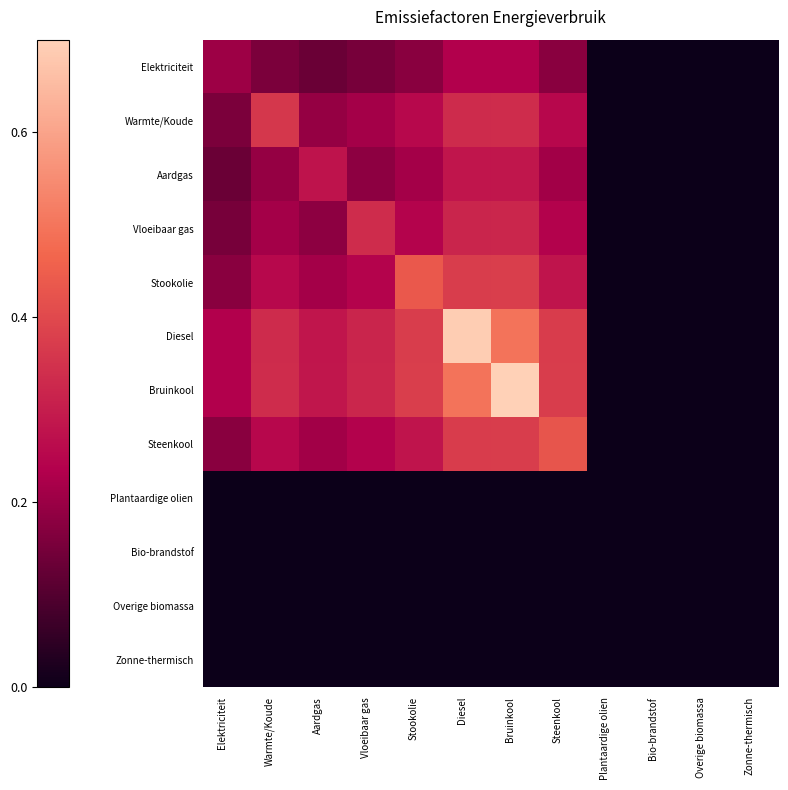

Reading left to right, list all the values displayed in this chart.

Elektriciteit: Elektriciteit=0.2	Warmte/Koude=0.2	Aardgas=0.1	Vloeibaar gas=0.2	Stookolie=0.2	Diesel=0.2	Bruinkool=0.2	Steenkool=0.2	Plantaardige olien=0.0	Bio-brandstof=0.0	Overige biomassa=0.0	Zonne-thermisch=0.0
Warmte/Koude: Elektriciteit=0.2	Warmte/Koude=0.4	Aardgas=0.2	Vloeibaar gas=0.2	Stookolie=0.3	Diesel=0.3	Bruinkool=0.3	Steenkool=0.3	Plantaardige olien=0.0	Bio-brandstof=0.0	Overige biomassa=0.0	Zonne-thermisch=0.0
Aardgas: Elektriciteit=0.1	Warmte/Koude=0.2	Aardgas=0.3	Vloeibaar gas=0.2	Stookolie=0.2	Diesel=0.3	Bruinkool=0.3	Steenkool=0.2	Plantaardige olien=0.0	Bio-brandstof=0.0	Overige biomassa=0.0	Zonne-thermisch=0.0
Vloeibaar gas: Elektriciteit=0.2	Warmte/Koude=0.2	Aardgas=0.2	Vloeibaar gas=0.3	Stookolie=0.2	Diesel=0.3	Bruinkool=0.3	Steenkool=0.2	Plantaardige olien=0.0	Bio-brandstof=0.0	Overige biomassa=0.0	Zonne-thermisch=0.0
Stookolie: Elektriciteit=0.2	Warmte/Koude=0.3	Aardgas=0.2	Vloeibaar gas=0.2	Stookolie=0.4	Diesel=0.4	Bruinkool=0.4	Steenkool=0.3	Plantaardige olien=0.0	Bio-brandstof=0.0	Overige biomassa=0.0	Zonne-thermisch=0.0
Diesel: Elektriciteit=0.2	Warmte/Koude=0.3	Aardgas=0.3	Vloeibaar gas=0.3	Stookolie=0.4	Diesel=0.7	Bruinkool=0.5	Steenkool=0.4	Plantaardige olien=0.0	Bio-brandstof=0.0	Overige biomassa=0.0	Zonne-thermisch=0.0
Bruinkool: Elektriciteit=0.2	Warmte/Koude=0.3	Aardgas=0.3	Vloeibaar gas=0.3	Stookolie=0.4	Diesel=0.5	Bruinkool=0.7	Steenkool=0.4	Plantaardige olien=0.0	Bio-brandstof=0.0	Overige biomassa=0.0	Zonne-thermisch=0.0
Steenkool: Elektriciteit=0.2	Warmte/Koude=0.3	Aardgas=0.2	Vloeibaar gas=0.2	Stookolie=0.3	Diesel=0.4	Bruinkool=0.4	Steenkool=0.4	Plantaardige olien=0.0	Bio-brandstof=0.0	Overige biomassa=0.0	Zonne-thermisch=0.0
Plantaardige olien: Elektriciteit=0.0	Warmte/Koude=0.0	Aardgas=0.0	Vloeibaar gas=0.0	Stookolie=0.0	Diesel=0.0	Bruinkool=0.0	Steenkool=0.0	Plantaardige olien=0.0	Bio-brandstof=0.0	Overige biomassa=0.0	Zonne-thermisch=0.0
Bio-brandstof: Elektriciteit=0.0	Warmte/Koude=0.0	Aardgas=0.0	Vloeibaar gas=0.0	Stookolie=0.0	Diesel=0.0	Bruinkool=0.0	Steenkool=0.0	Plantaardige olien=0.0	Bio-brandstof=0.0	Overige biomassa=0.0	Zonne-thermisch=0.0
Overige biomassa: Elektriciteit=0.0	Warmte/Koude=0.0	Aardgas=0.0	Vloeibaar gas=0.0	Stookolie=0.0	Diesel=0.0	Bruinkool=0.0	Steenkool=0.0	Plantaardige olien=0.0	Bio-brandstof=0.0	Overige biomassa=0.0	Zonne-thermisch=0.0
Zonne-thermisch: Elektriciteit=0.0	Warmte/Koude=0.0	Aardgas=0.0	Vloeibaar gas=0.0	Stookolie=0.0	Diesel=0.0	Bruinkool=0.0	Steenkool=0.0	Plantaardige olien=0.0	Bio-brandstof=0.0	Overige biomassa=0.0	Zonne-thermisch=0.0